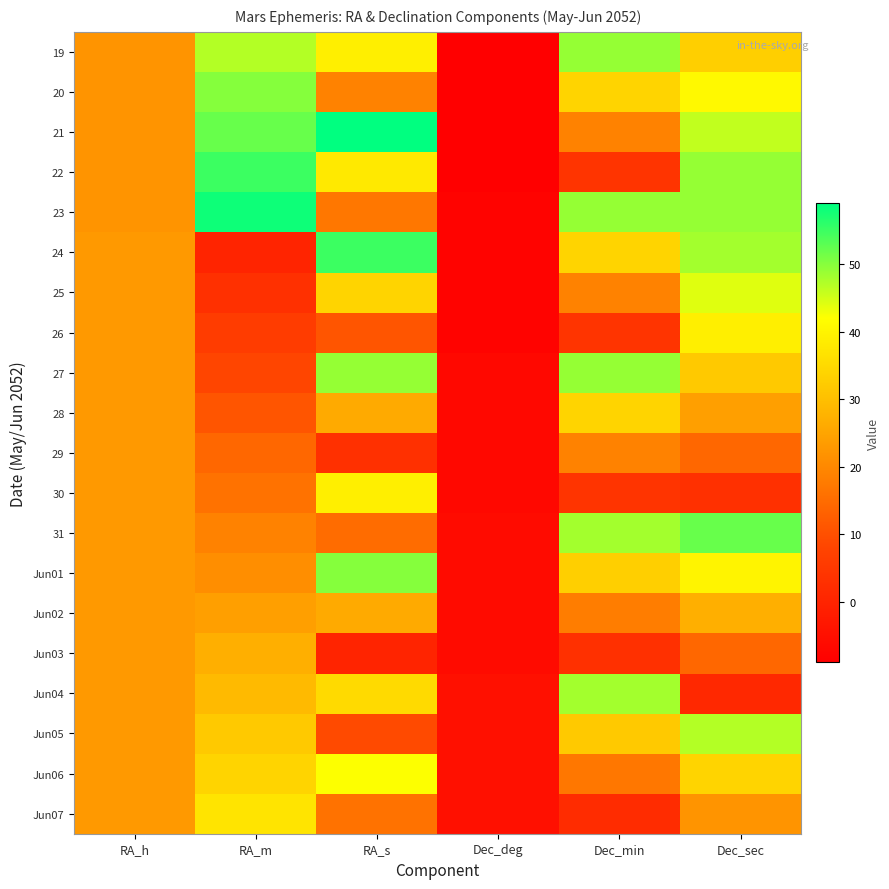

What is the total value across all series at Dec_deg?

-140